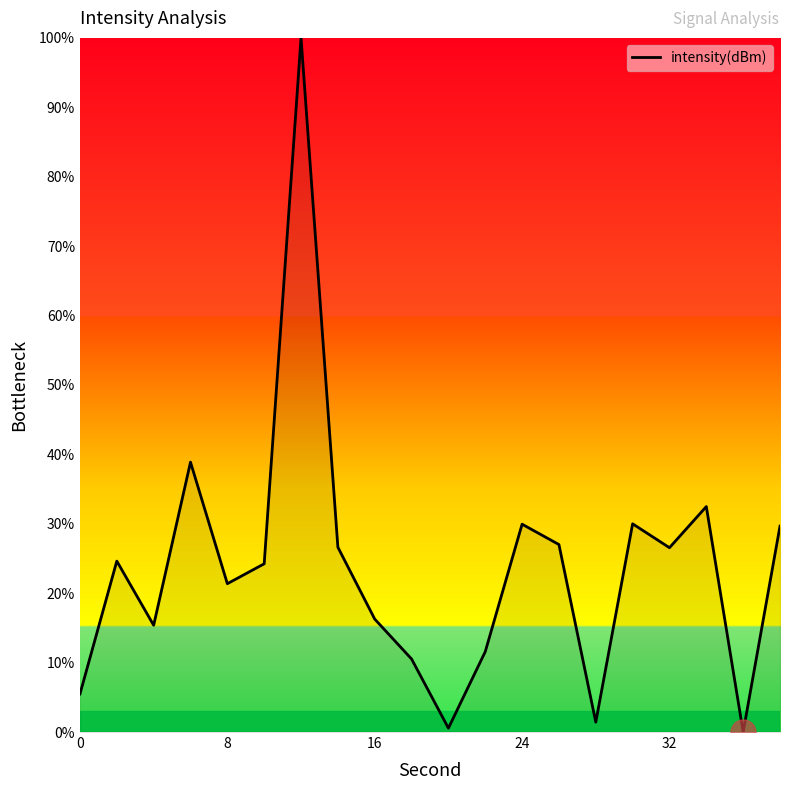

What is the maximum value shown in the chart?

100.0